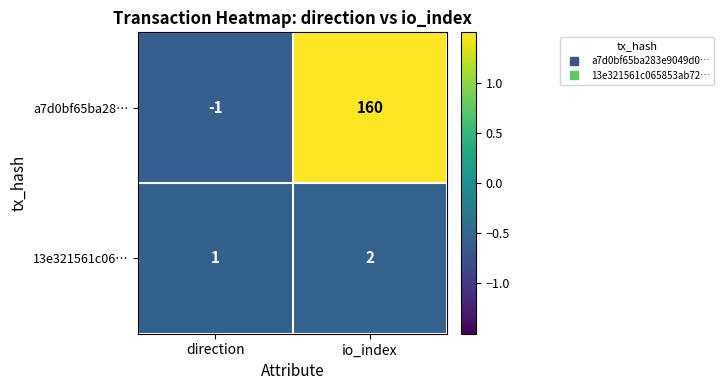

Reading left to right, list all the values displayed in this chart.

a7d0bf65ba28…: direction=-1	io_index=160
13e321561c06…: direction=1	io_index=2